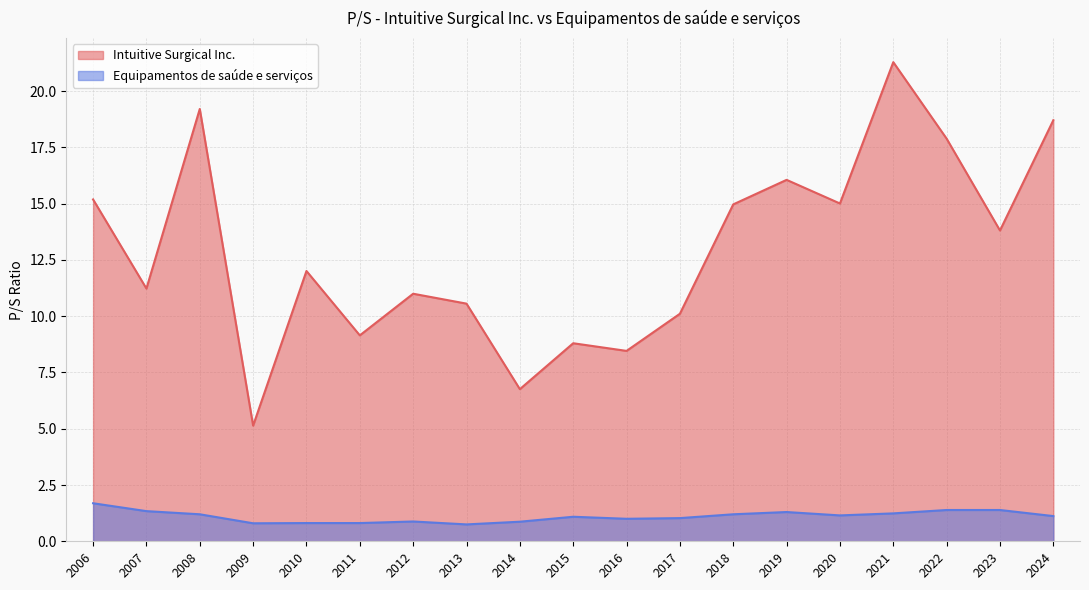

What is the sum of the Equipamentos de saúde e serviços values at 2007 and 2015?

2.4